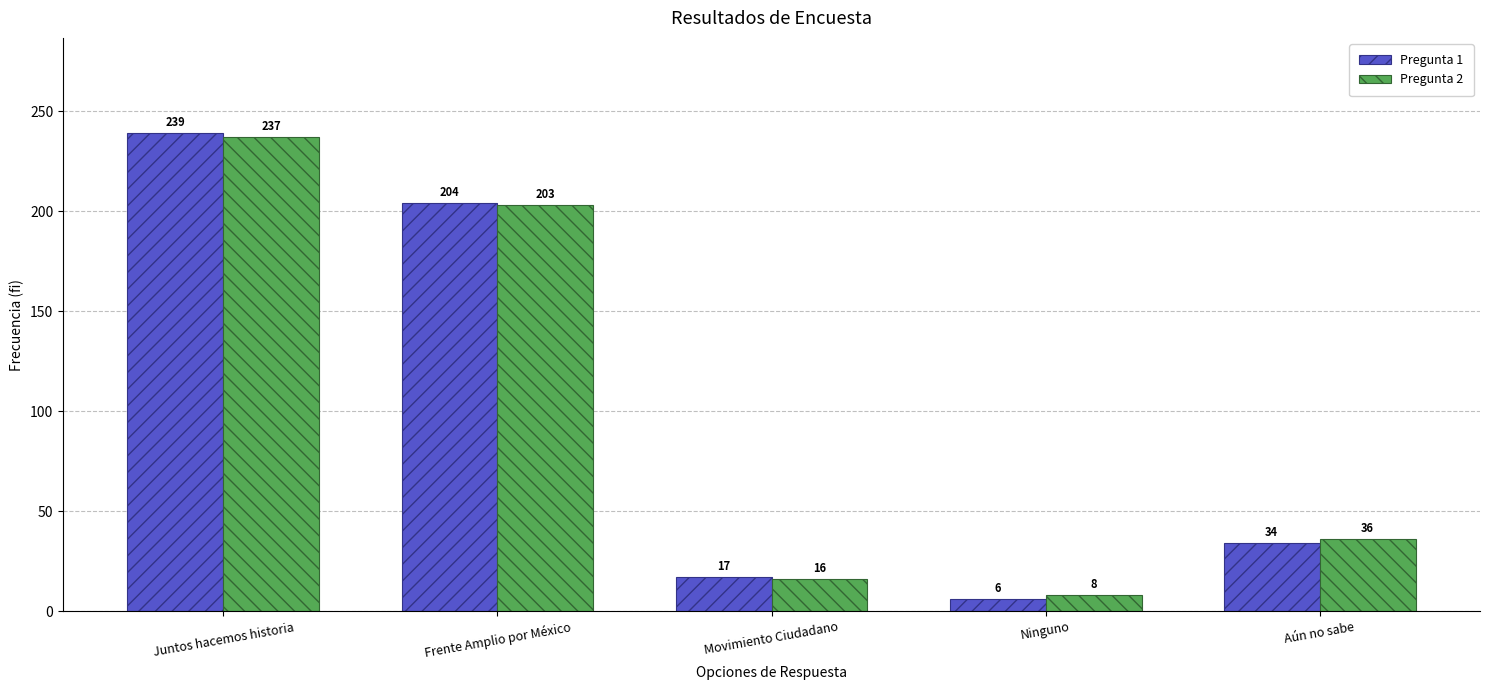

At which label is Pregunta 2 closest to 122?

Frente Amplio por México